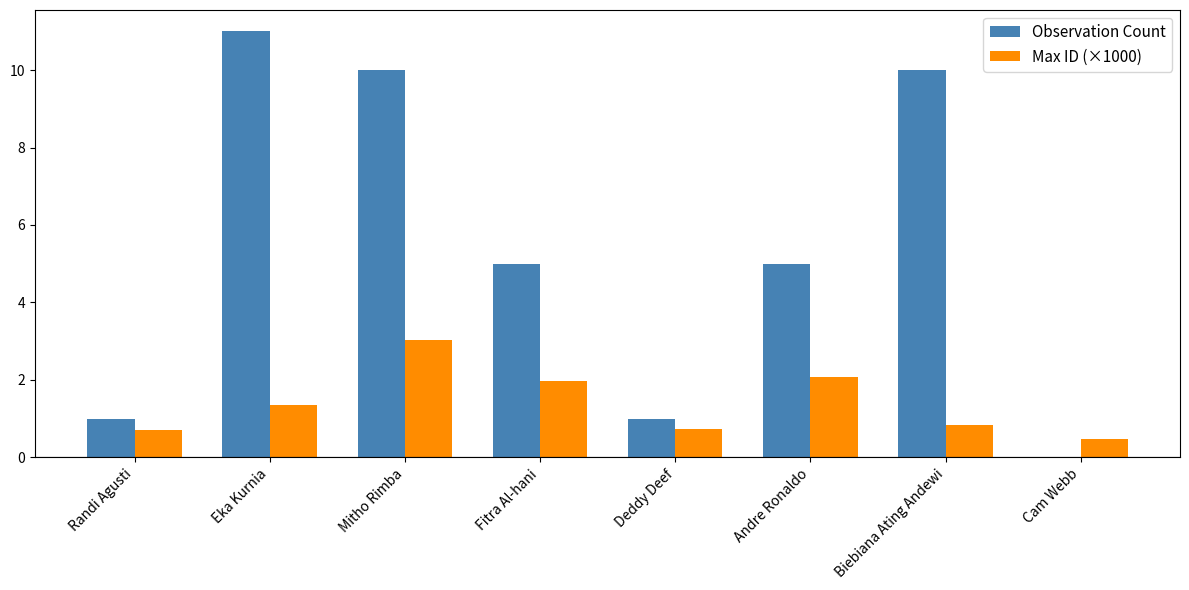

How many values in the Max ID (×1000) series exceed 1?

4